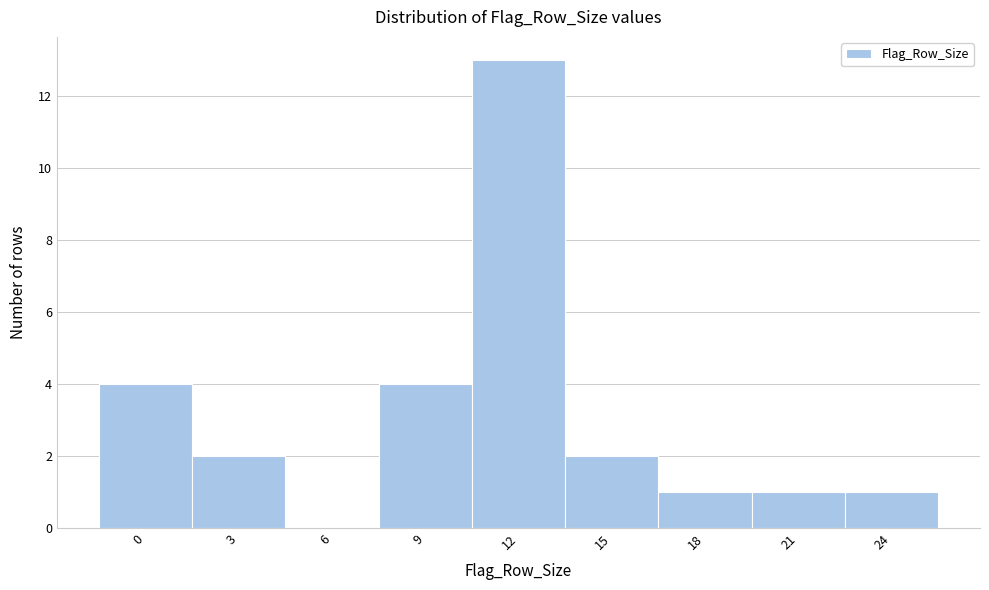

Reading left to right, extract all data points from this chart.

0=4	3=2	6=0	9=4	12=13	15=2	18=1	21=1	24=1